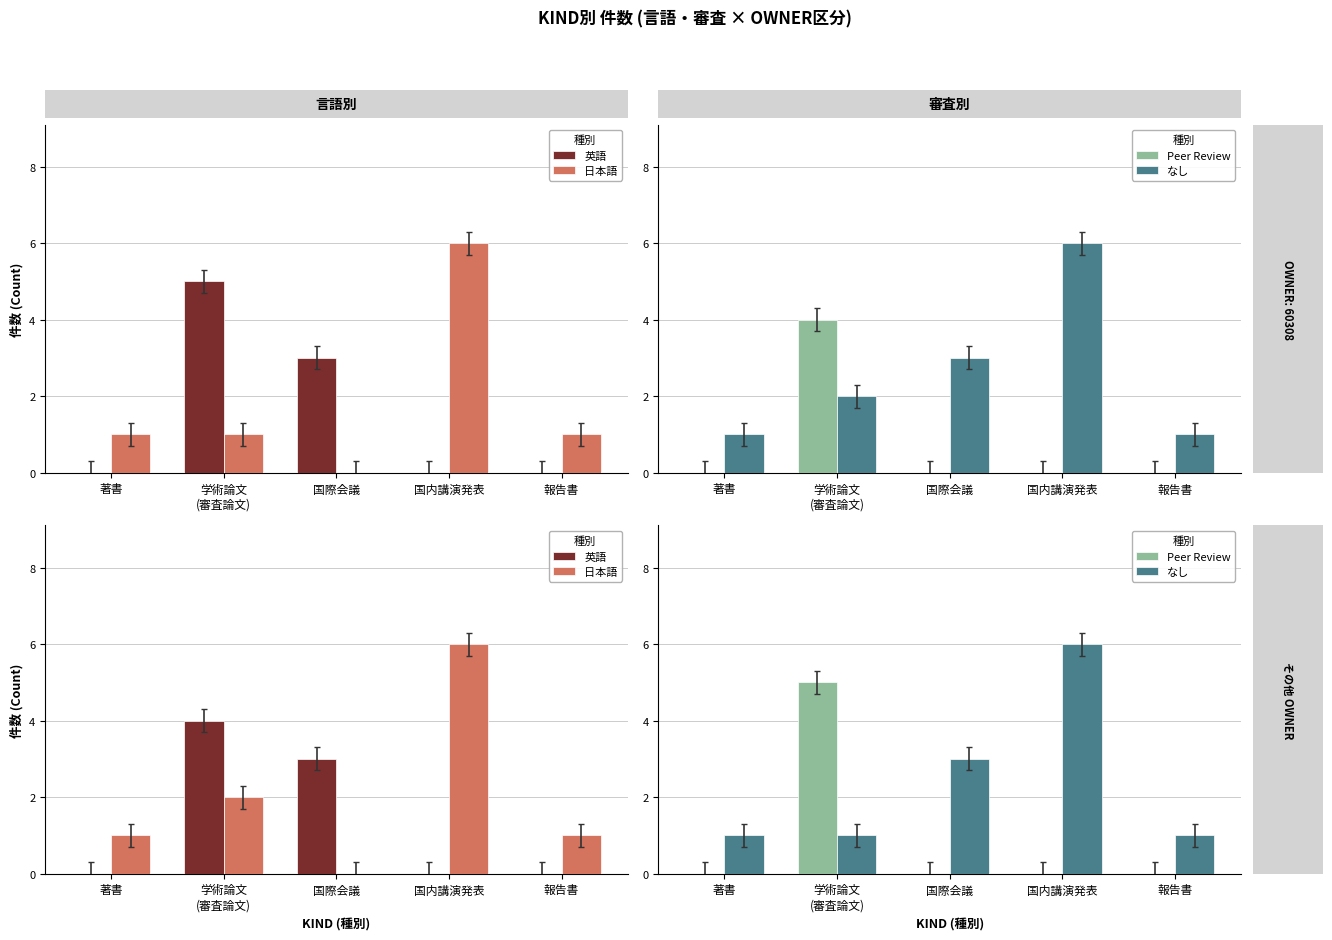

What is the maximum value shown in the chart?

6